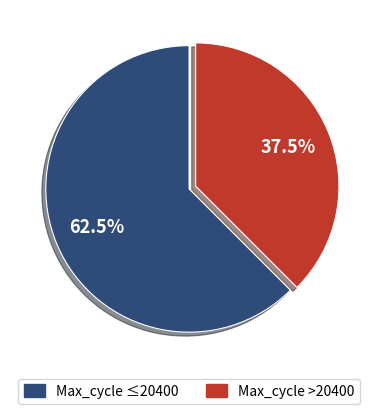

Rank the categories by value from lowest to highest.

Max_cycle >20400, Max_cycle ≤20400